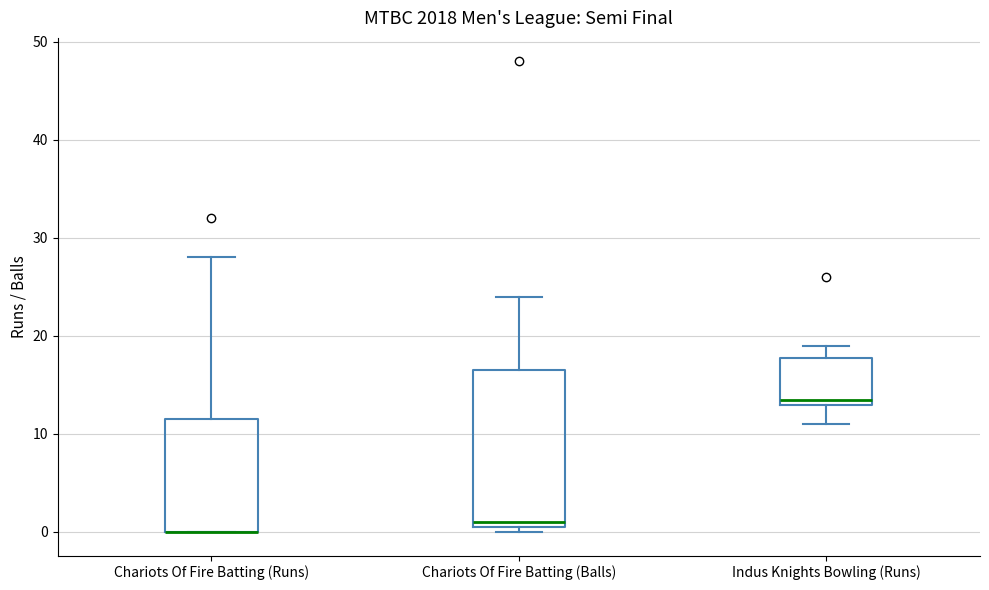

Which box is the tallest, from its lower edge to its upper edge?

Chariots Of Fire Batting (Balls)